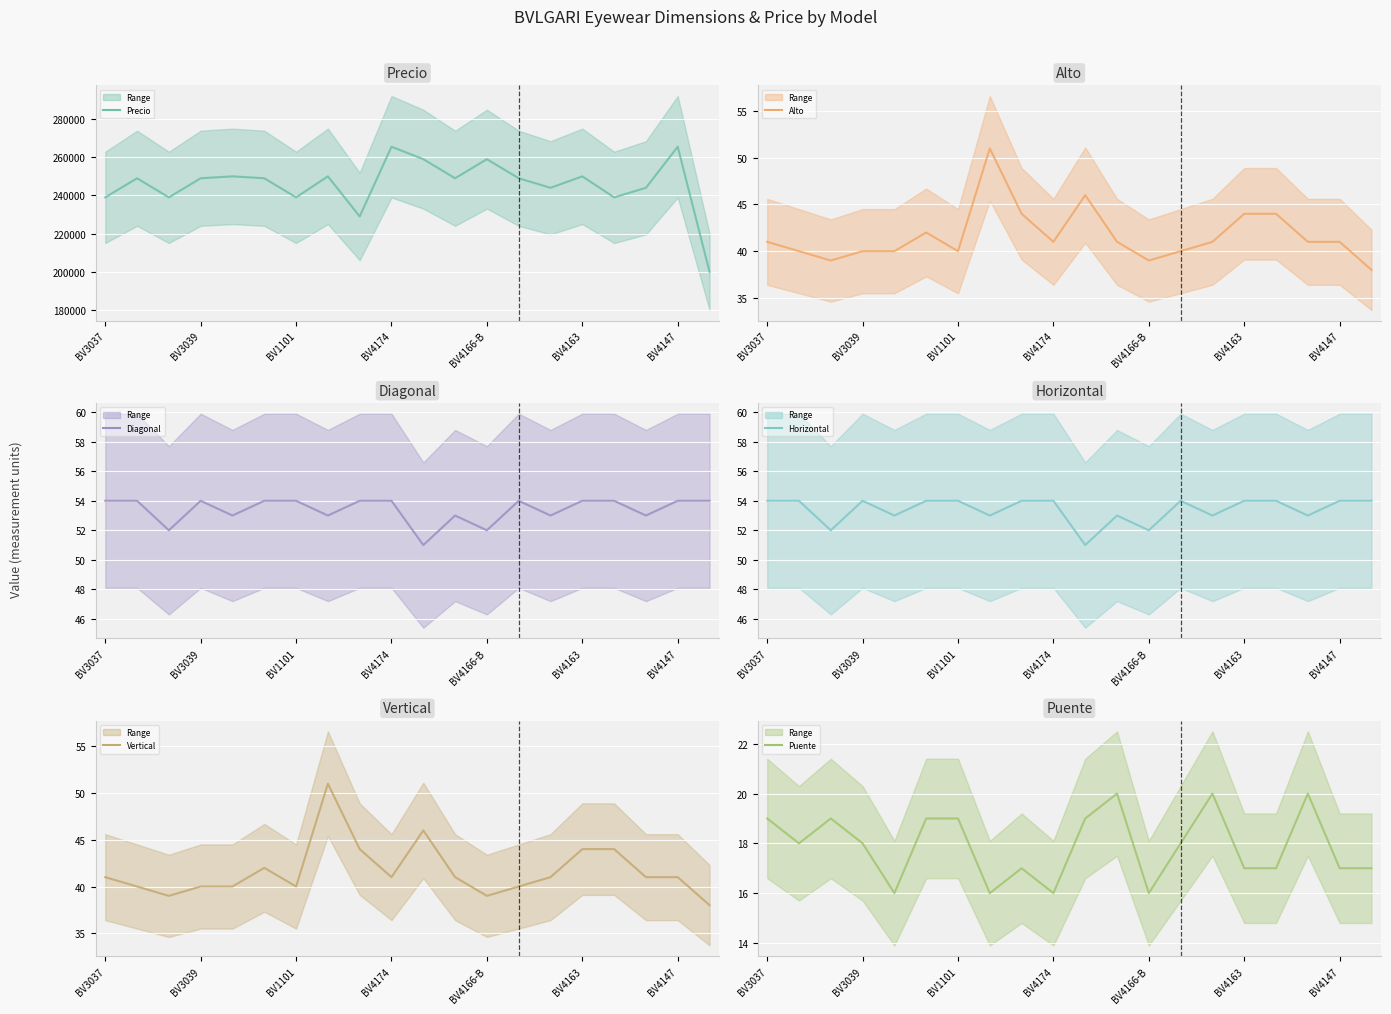

What is the spread (max minus min) of values at BV4163?

249983